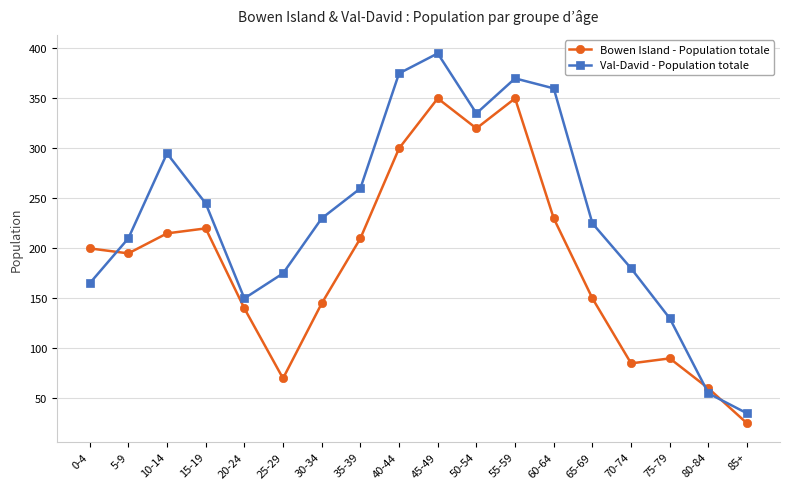

At which label is Bowen Island - Population totale closest to 187?

5-9